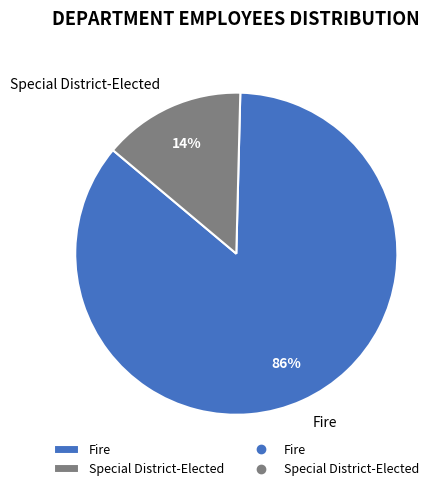

Which category has the smallest portion of the pie?

Special District-Elected